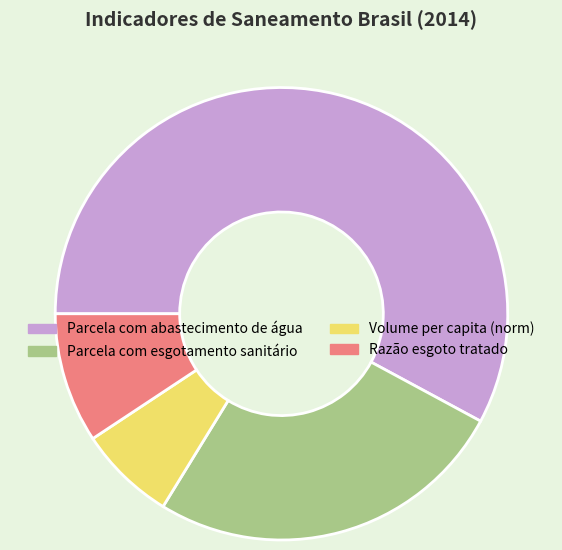

How many segments does this pie chart have?

4